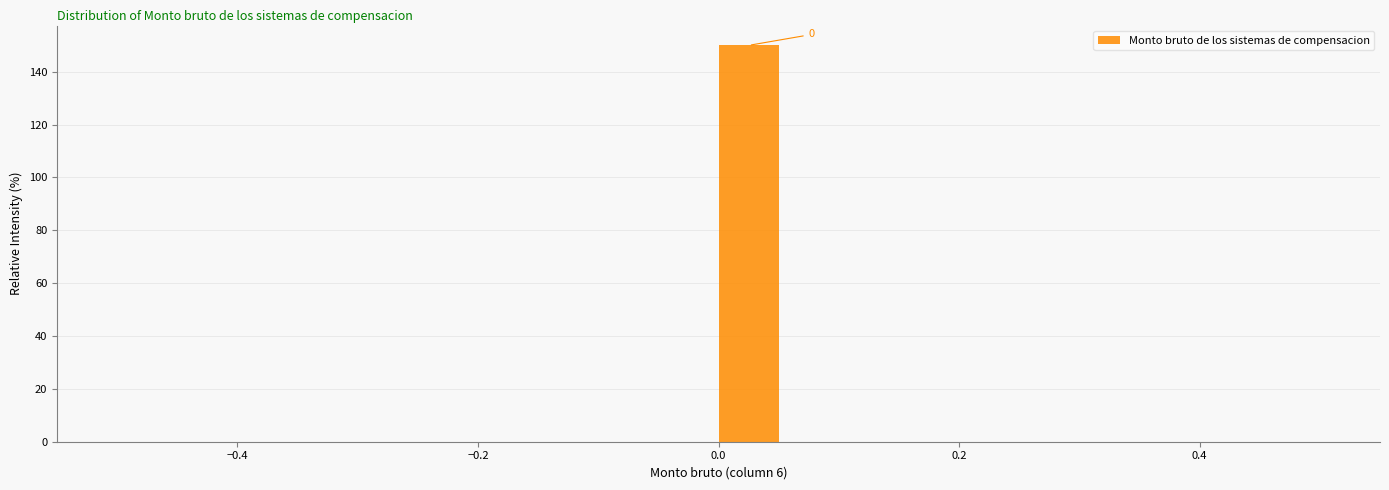

Around what value on the x-axis is the tallest bar? Give the approximate position of its centre, as read against the axis.

0.02